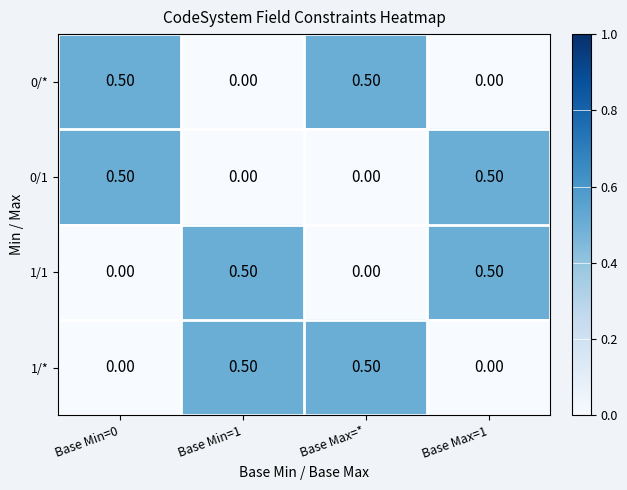

At how many categories does at least one series exceed 0?

4